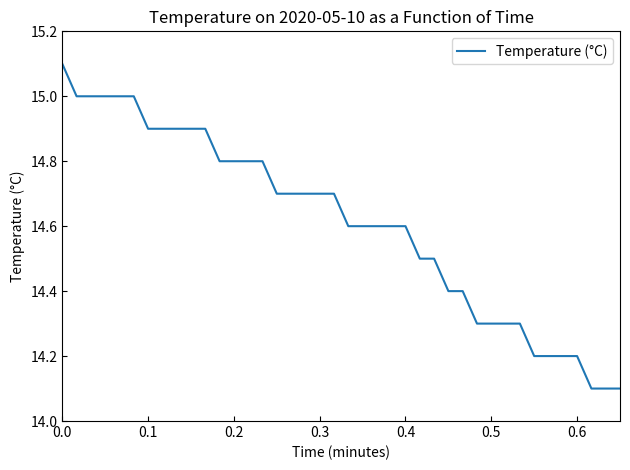

What is the minimum value shown in the chart?

14.1